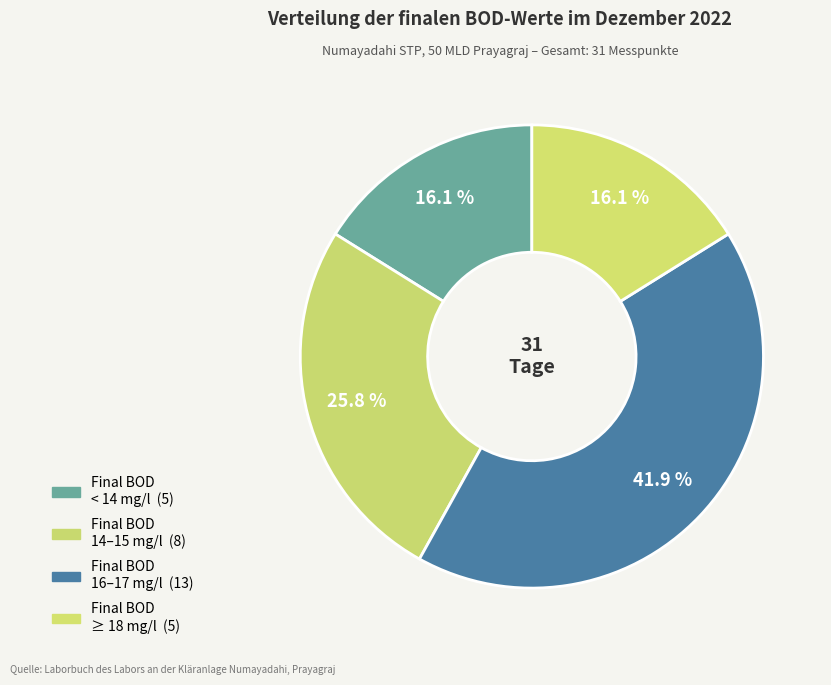

Count the number of slices in the pie.

4